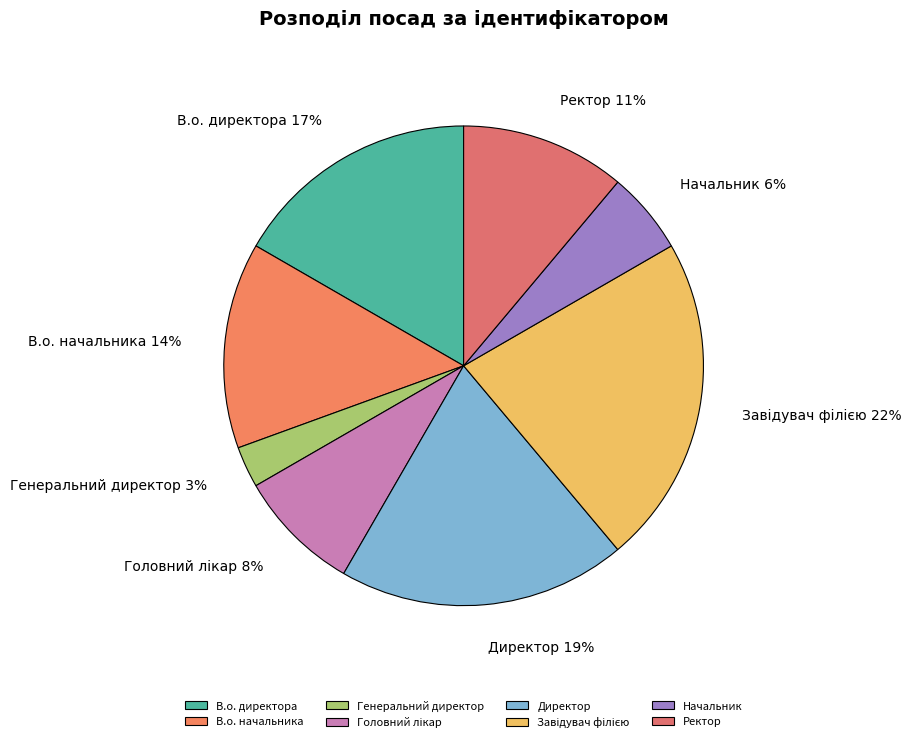

Does Начальник account for over 50% of the chart?

No